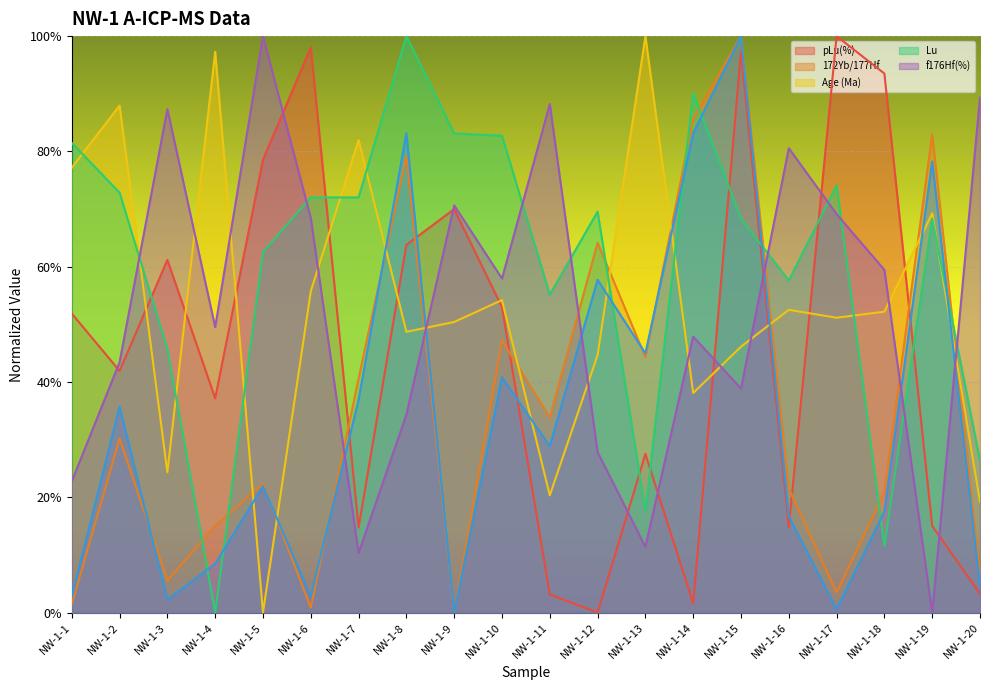

Rank the series by their maximum value, from lowest to highest.

pLu(%), 172Yb/177Hf, Age (Ma), Lu, _6/7_LuHf, f176Hf(%)